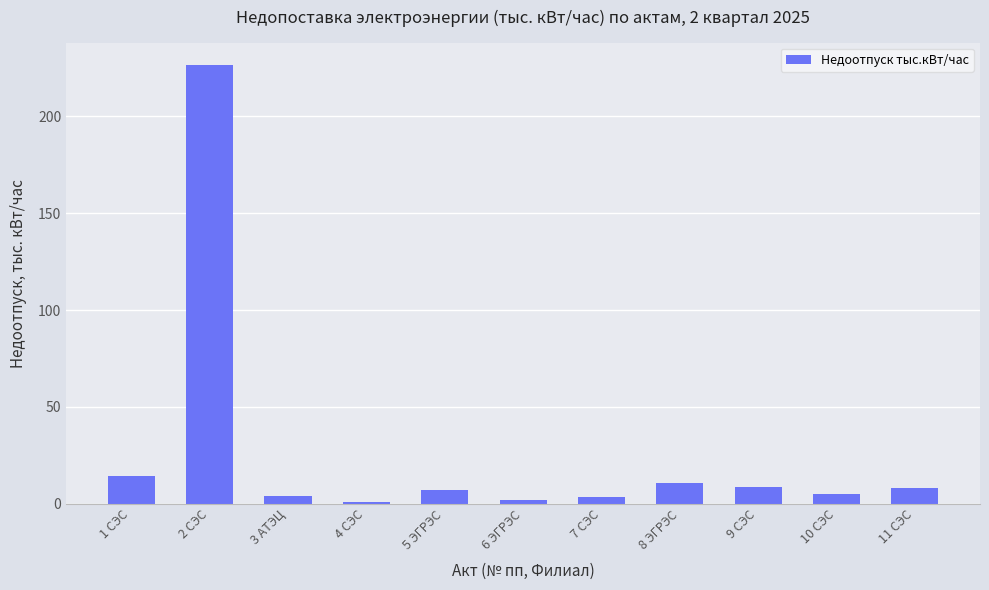

What is the average value?

26.4